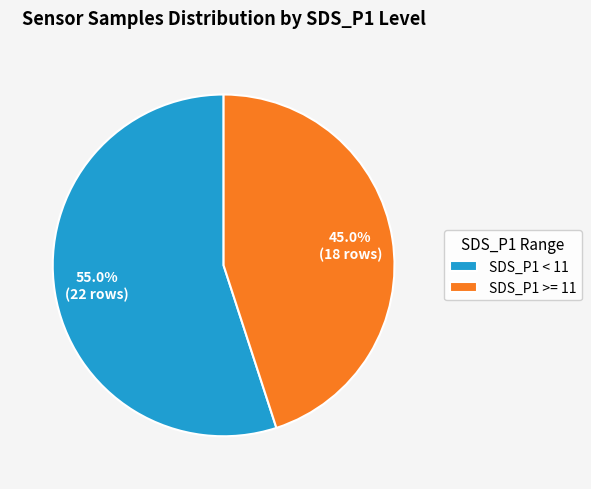

Is there a majority slice in this chart?

Yes